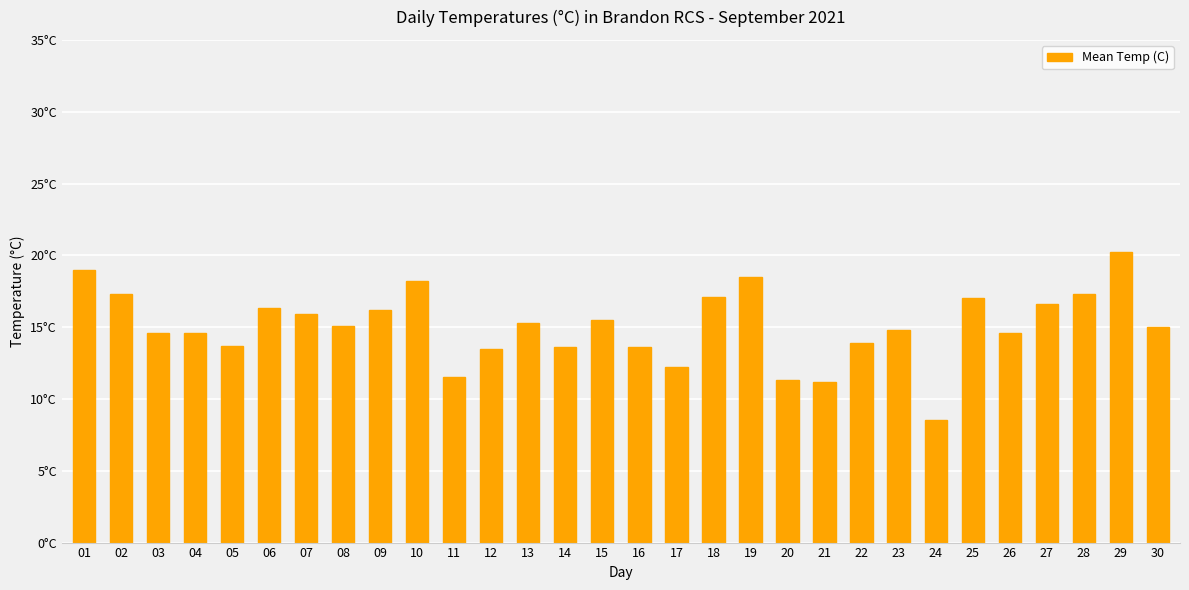

Rank the categories by value from lowest to highest.

24, 21, 20, 11, 17, 12, 14, 16, 05, 22, 03, 04, 26, 23, 30, 08, 13, 15, 07, 09, 06, 27, 25, 18, 02, 28, 10, 19, 01, 29